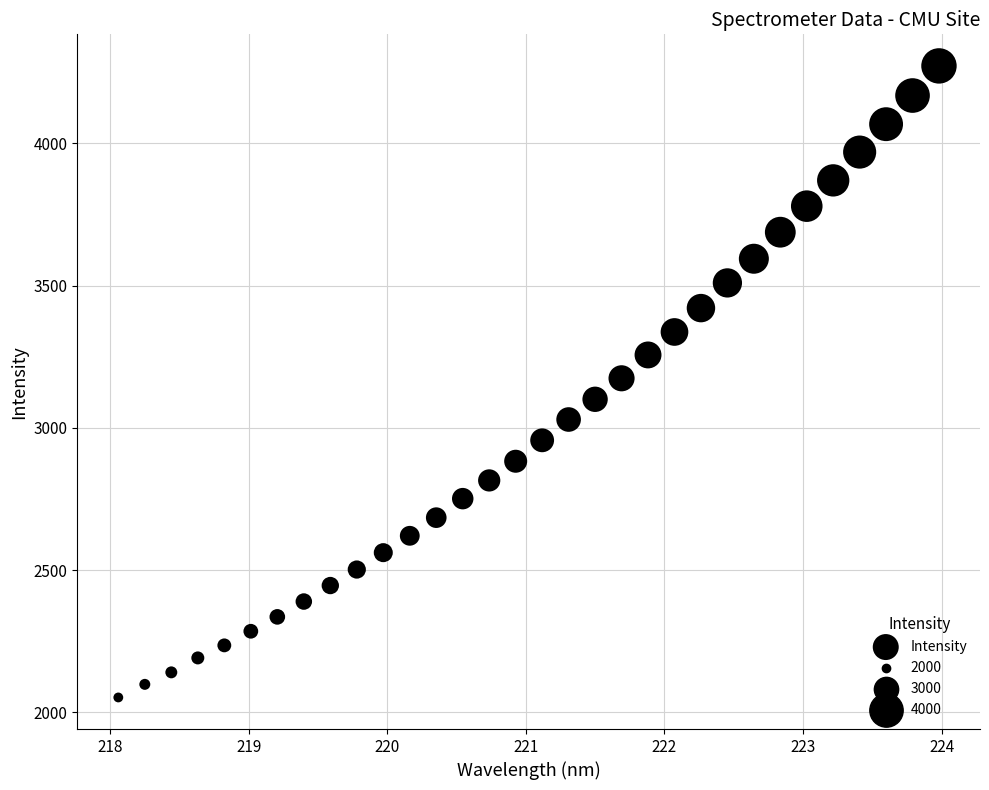

What is the range of Y values (max minus min)?

2220.0